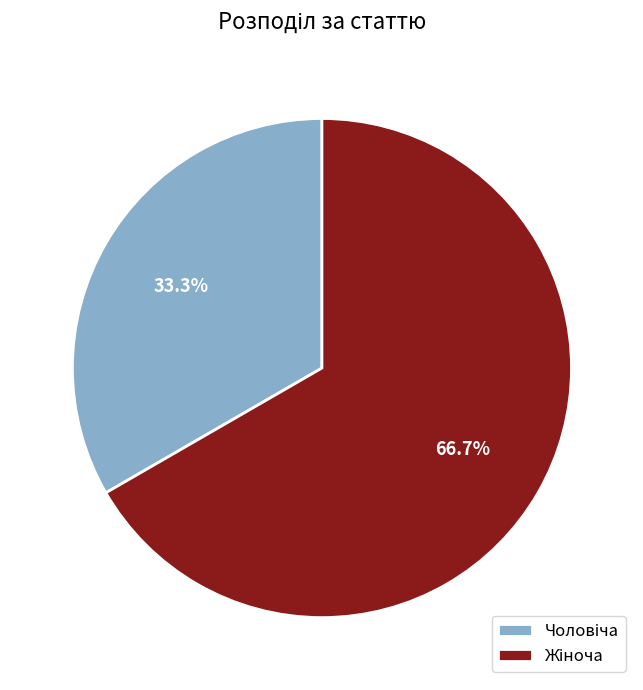

Does any single category account for the majority?

Yes